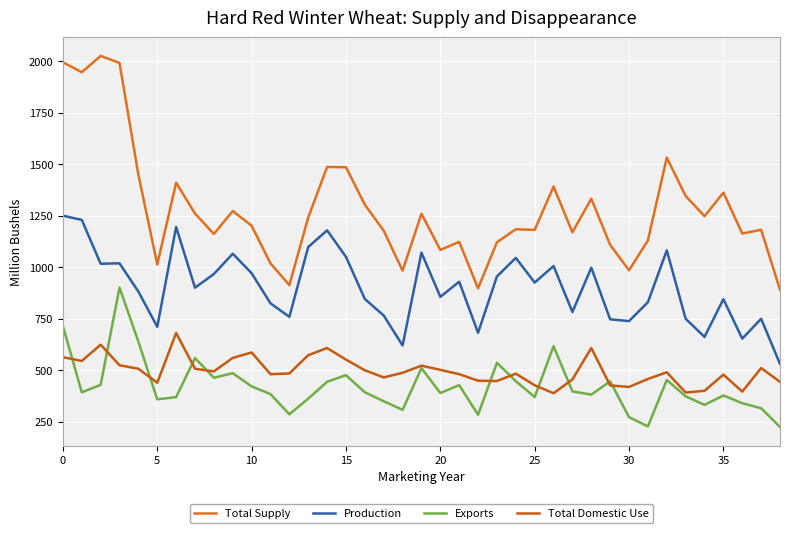

What are all the series names shown in the legend?

Total Supply, Production, Exports, Total Domestic Use